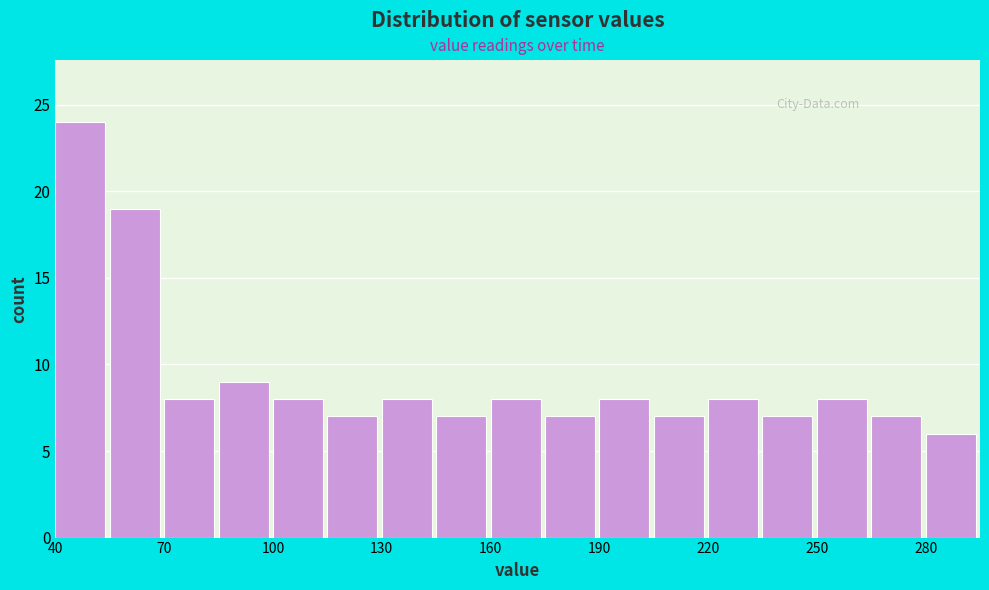

Around what value on the x-axis is the tallest bar? Give the approximate position of its centre, as read against the axis.

45